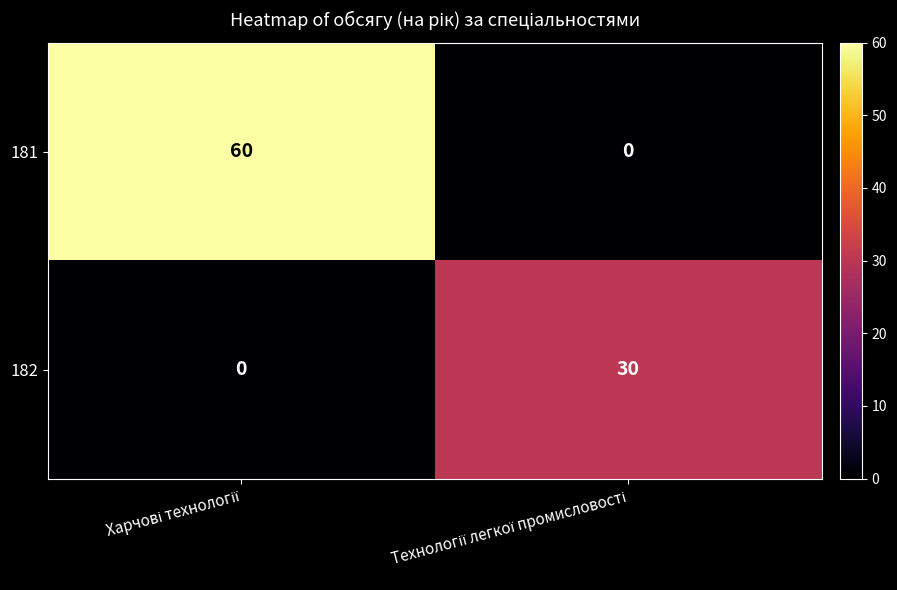

Rank the series by their maximum value, from lowest to highest.

182, 181